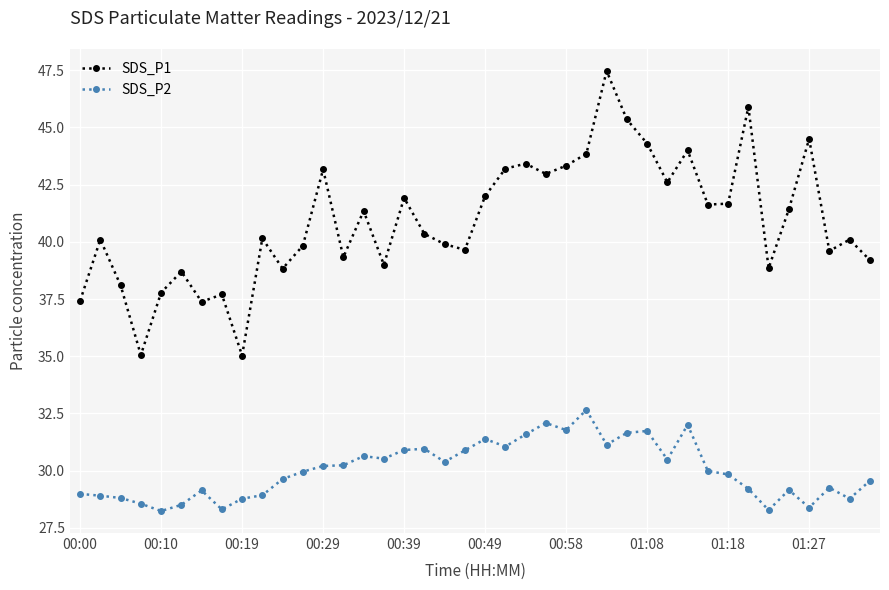

True or false: SDS_P1 and SDS_P2 cross at least once.

False